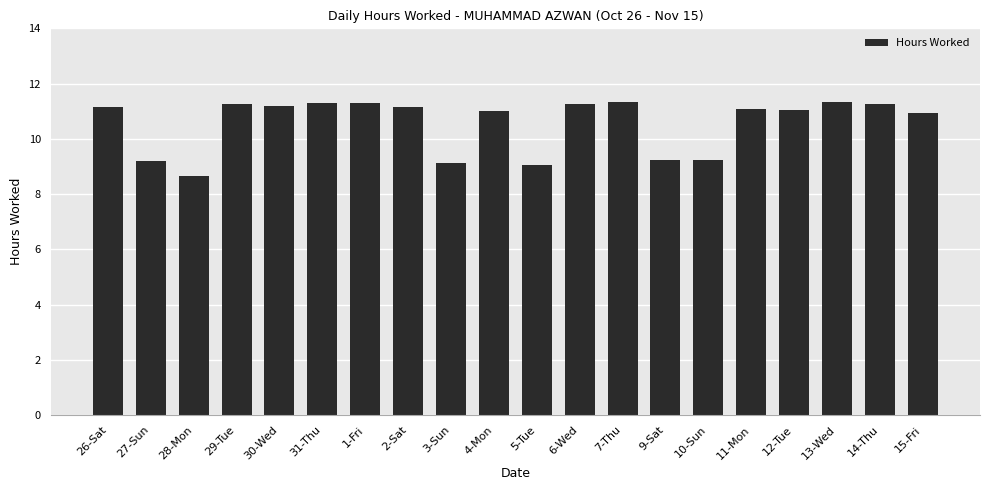

What is the difference between the maximum and minimum values?

2.7